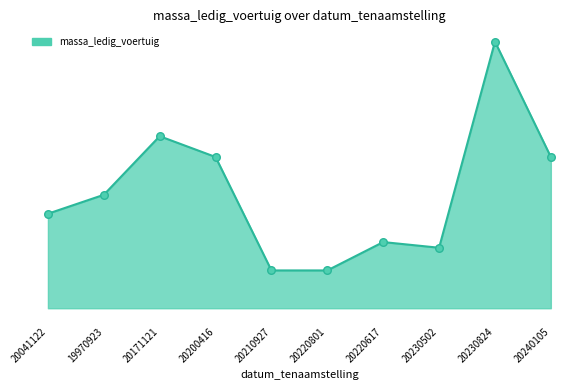

Does the chart have visible grid lines?

No